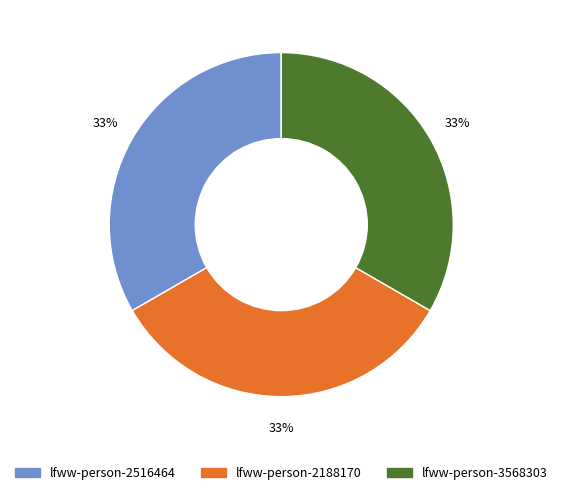

To the nearest percent, what is the average slice percentage?

33%